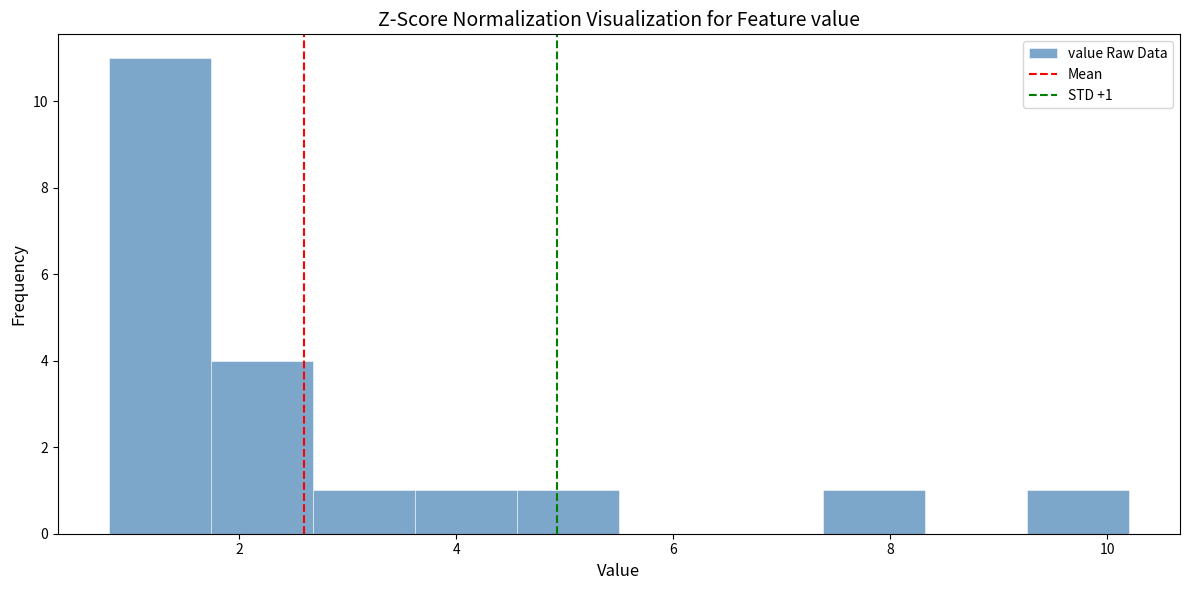

Which range on the x-axis has the tallest bar?

0.8 to 1.8